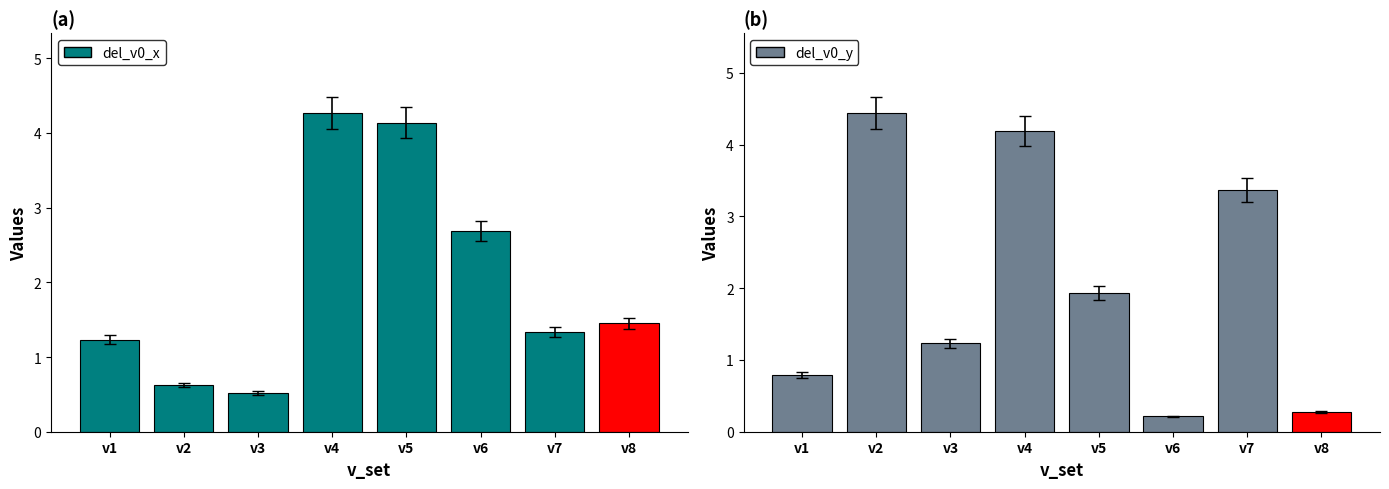

List the series in order of their peak value, highest first.

del_v0_y, del_v0_x